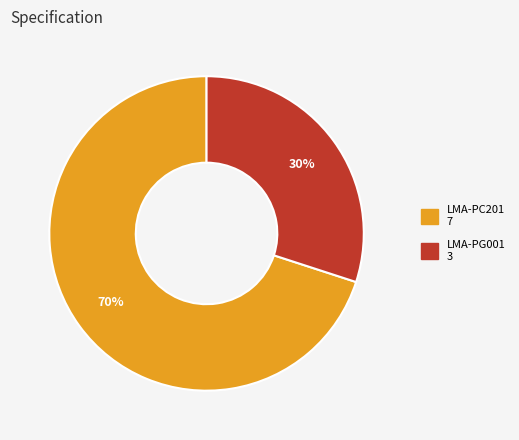

What is the largest slice in the pie chart?

LMA-PC201